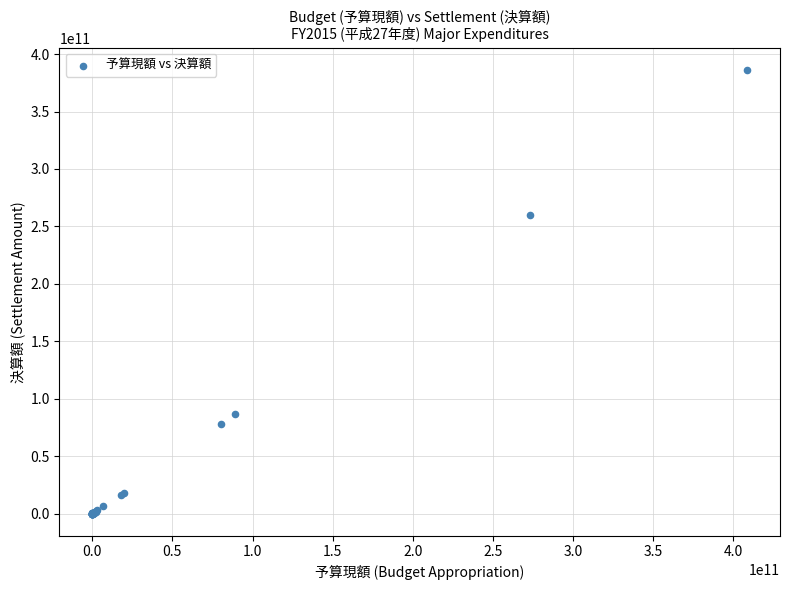

What Y value in the scatter plot is closest to 193107162329?

259519198105